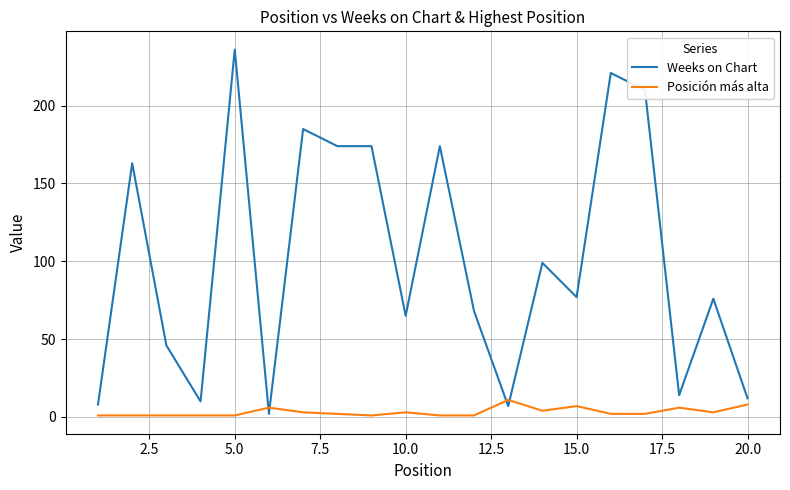

Count the number of categories in the chart.

20